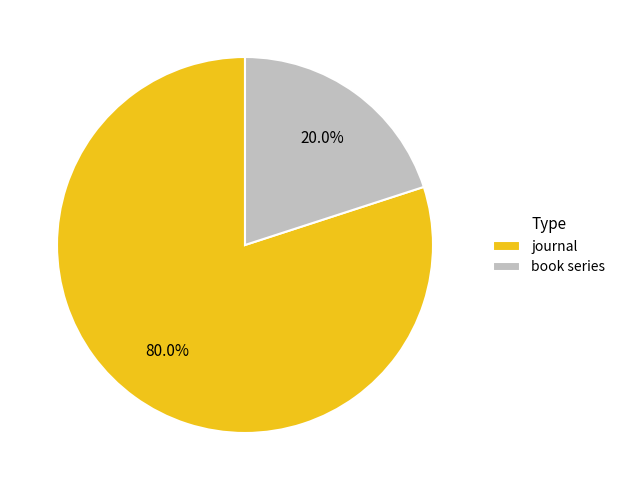

To the nearest percent, what is the combined percentage of book series and journal?

100%